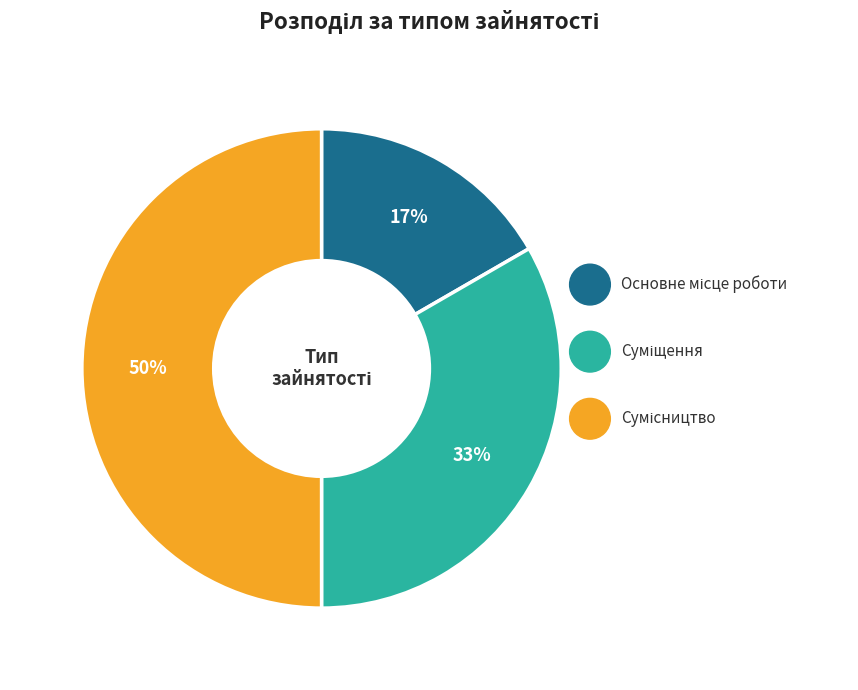

To the nearest percent, what is the difference between the largest and smallest slice percentages?

33%